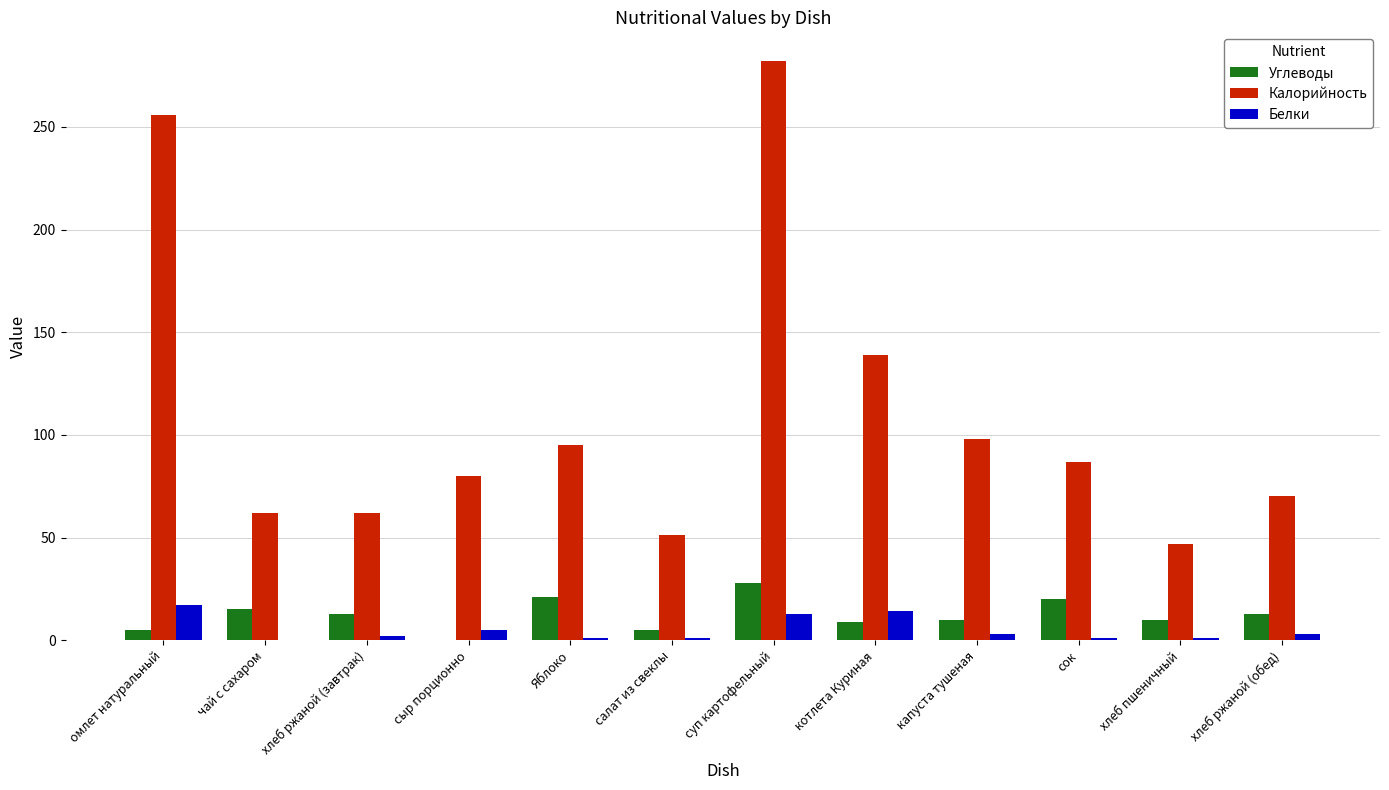

Is it true that Углеводы equals 9 at котлета Куриная?

True